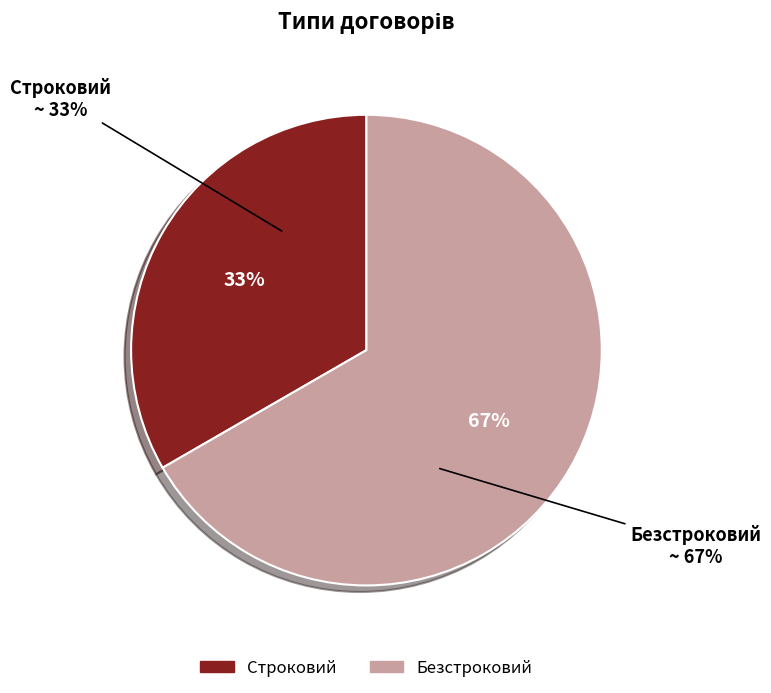

Which slice is the largest?

Безстроковий